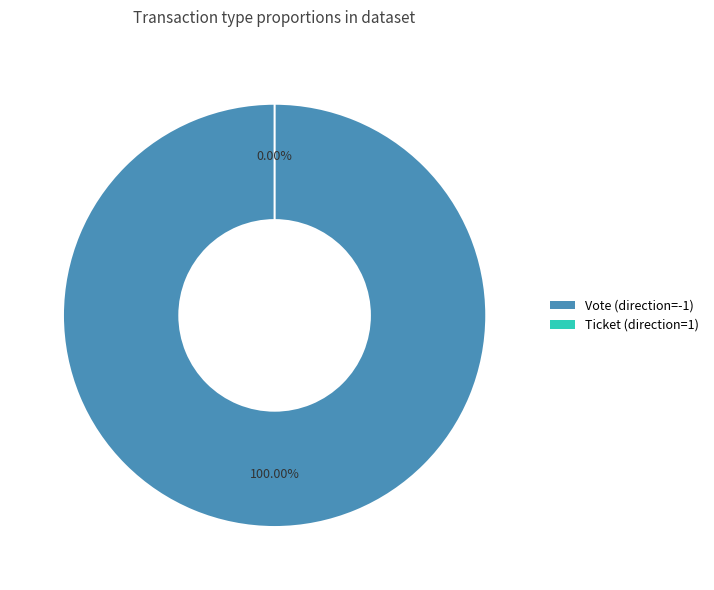

Does Ticket (direction=1) represent more than half of the total?

No